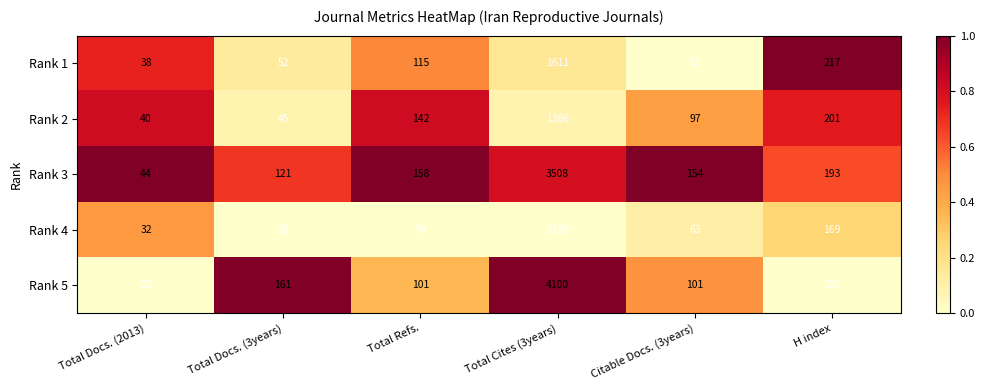

The value of Rank 1 at Citable Docs. (3years) is 71. True or false?

False